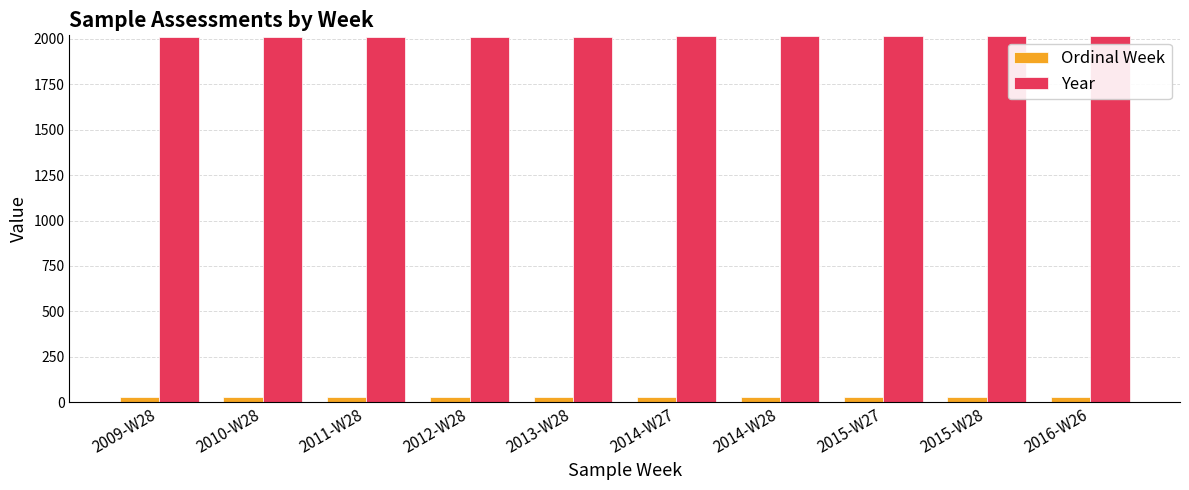

What is the sum of all Ordinal Week values?

277